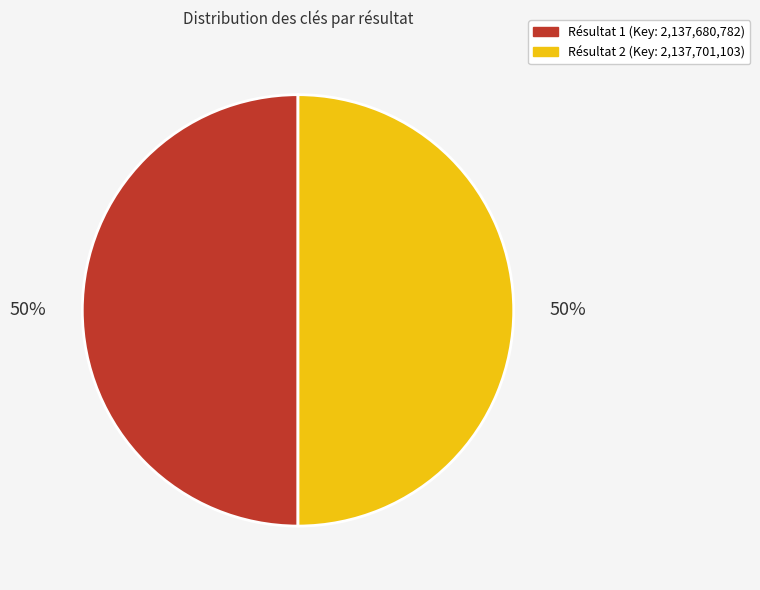

To the nearest percent, what is the average slice percentage?

50%